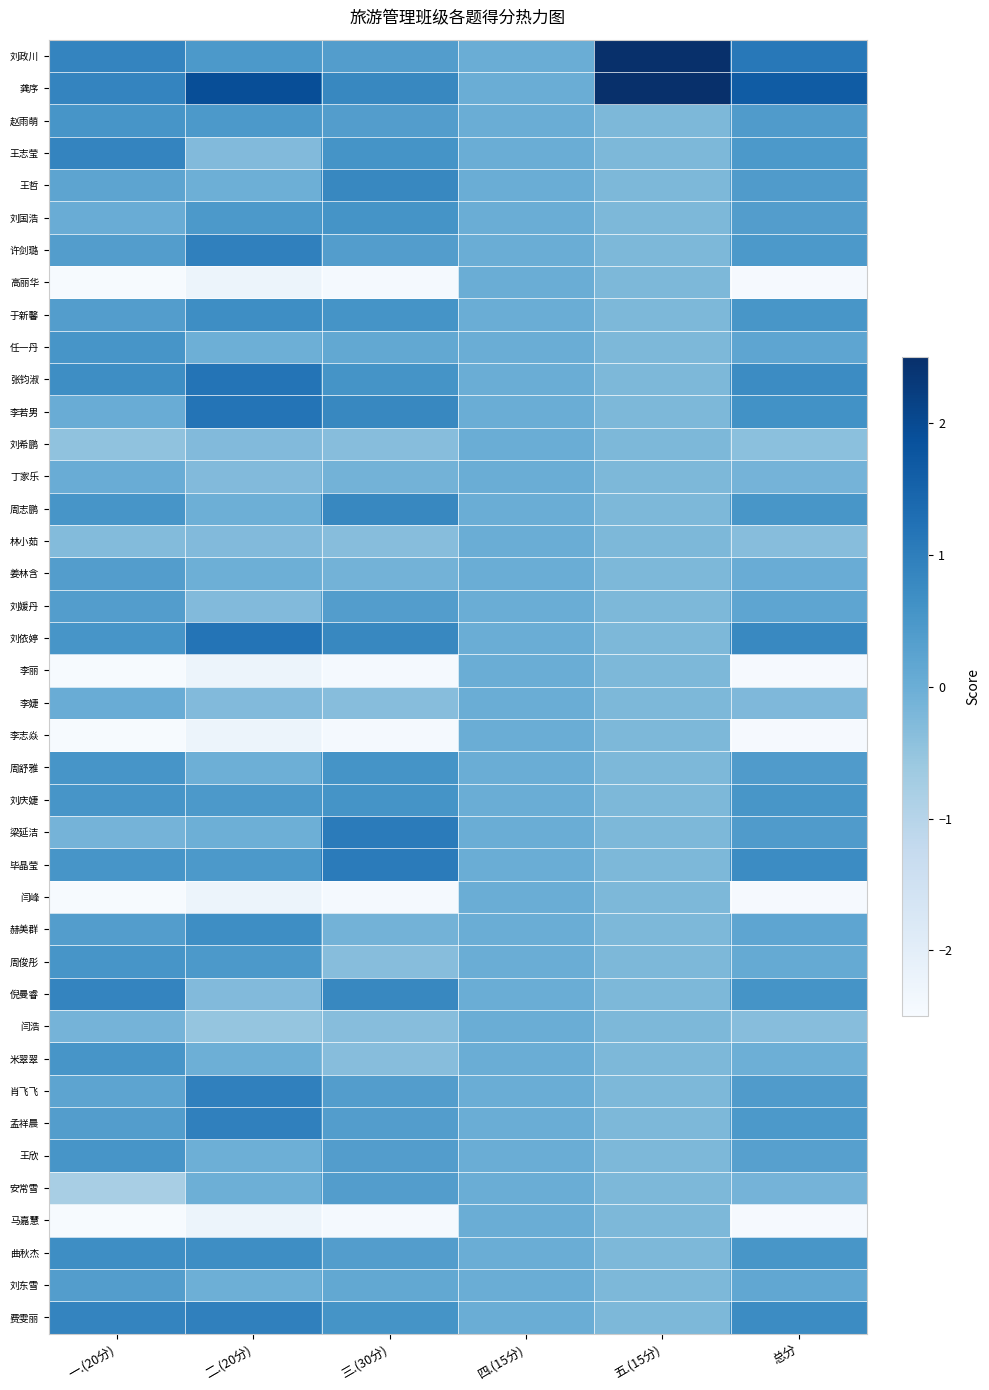

Which has a higher value, 总分 or 二.(20分)?

总分